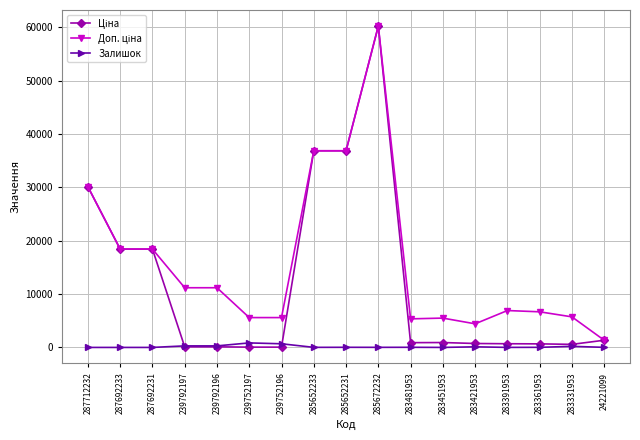

How many series are shown in this chart?

3